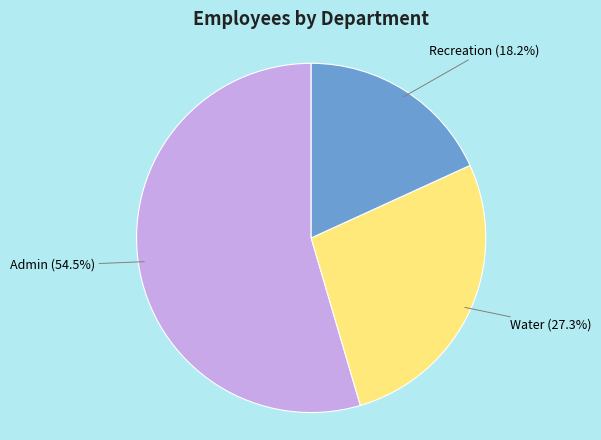

Is there a majority slice in this chart?

Yes